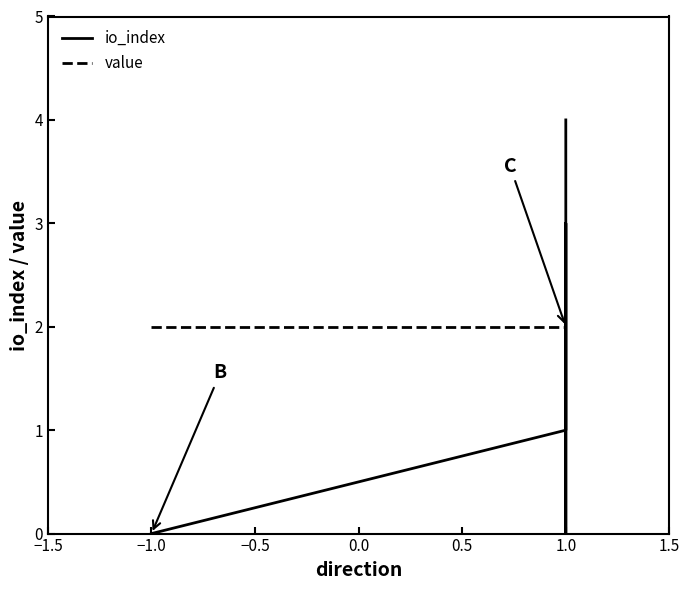

True or false: io_index and value cross at least once.

True